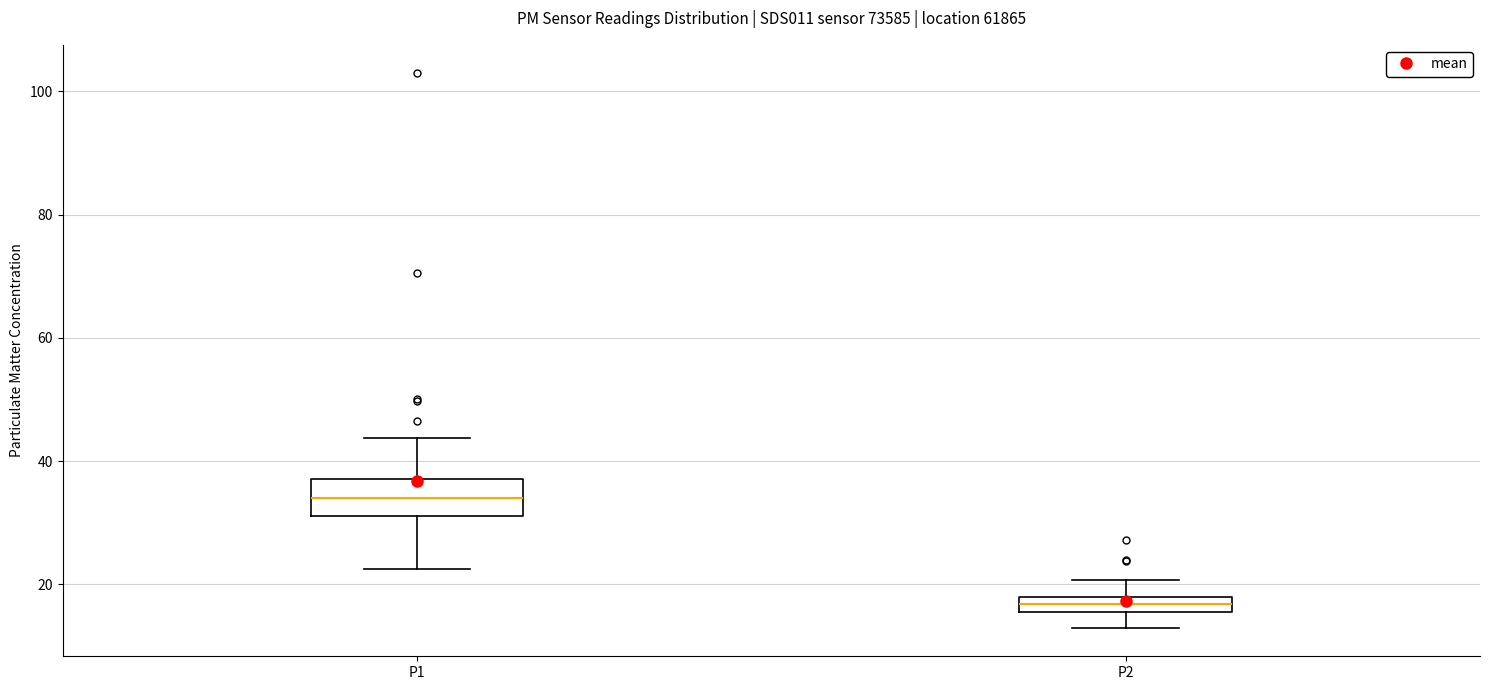

Which box's median line is the lowest?

P2